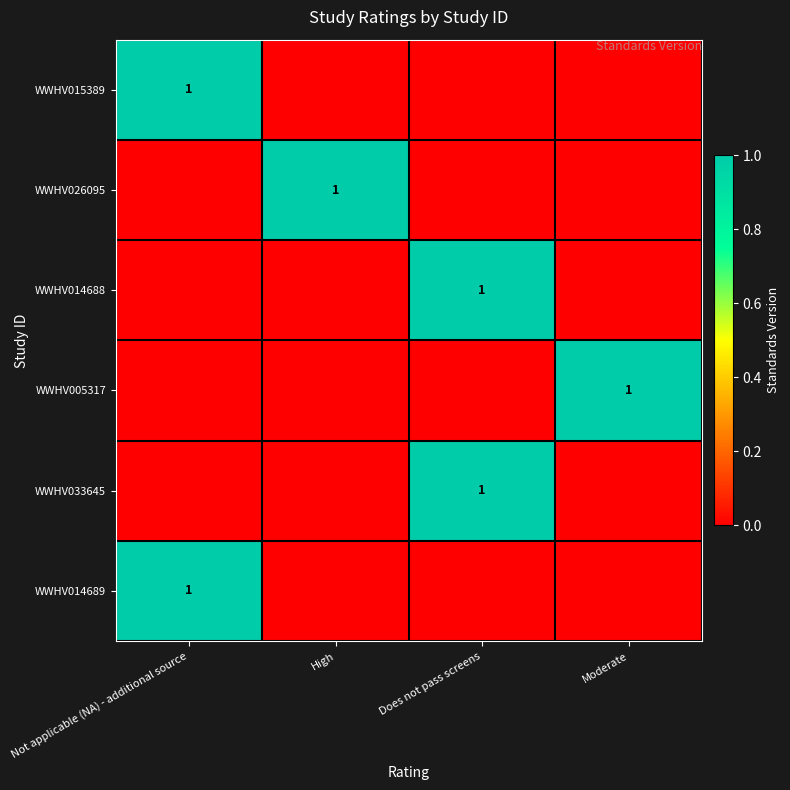

List the series in order of their peak value, lowest first.

WWHV015389, WWHV026095, WWHV014688, WWHV005317, WWHV033645, WWHV014689